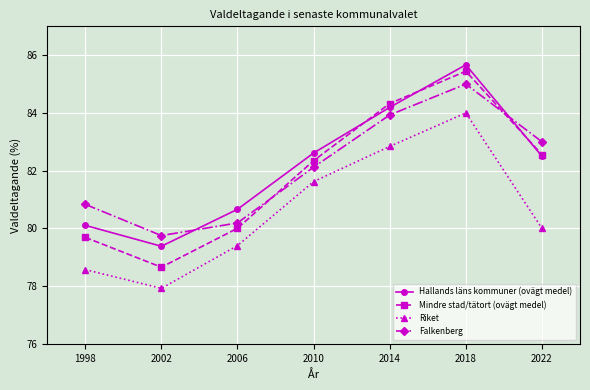

Which series has the largest range (max minus min)?

Mindre stad/tätort (ovägt medel)